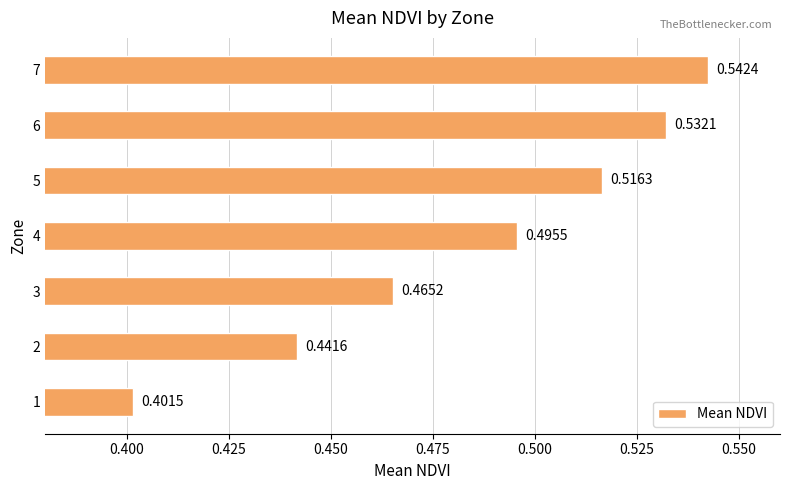

What is the difference between the second highest and minimum values?

0.1